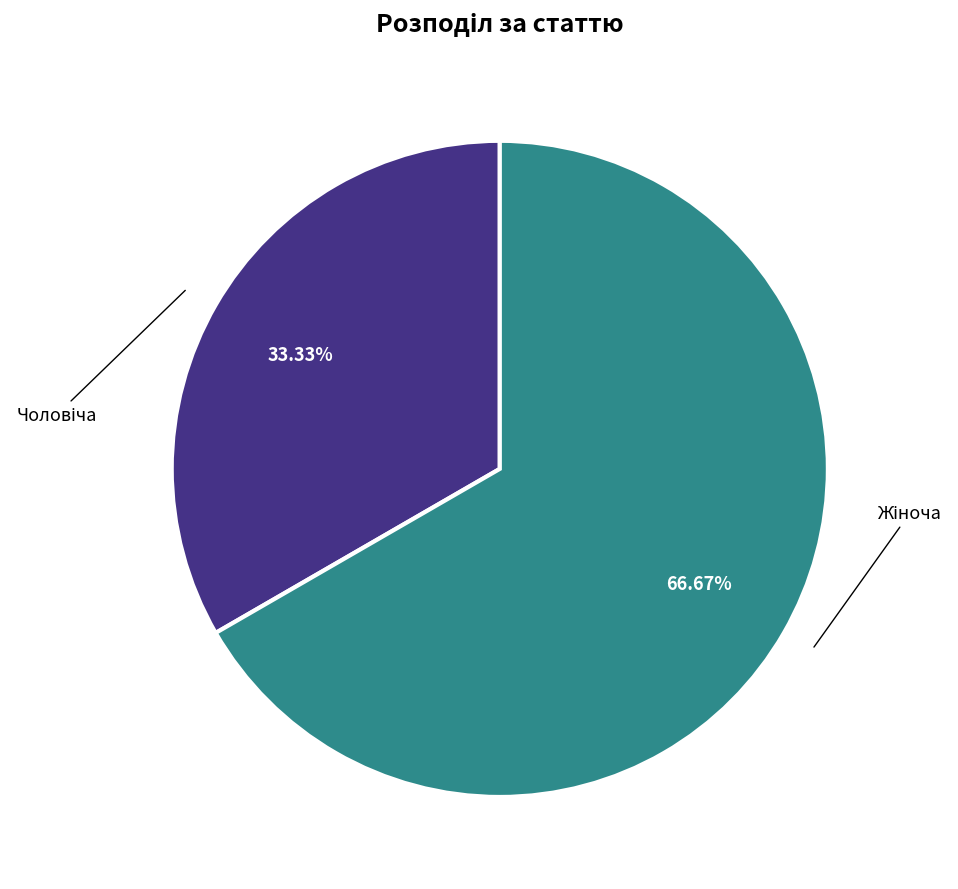

Does any single category account for the majority?

Yes